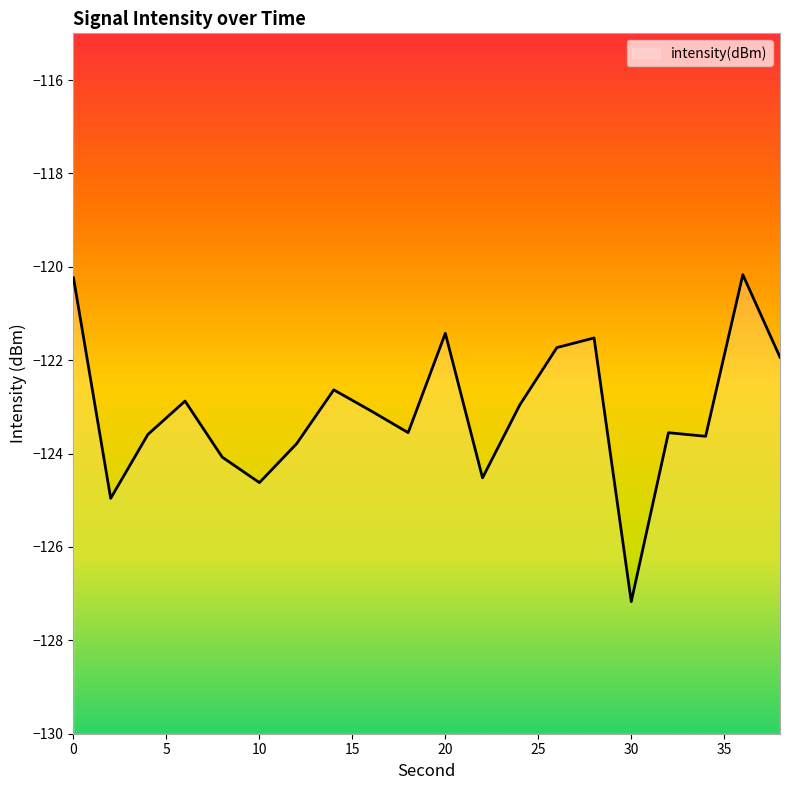

Rank the categories by value from highest to lowest.

36, 0, 20, 28, 26, 38, 14, 6, 24, 16, 18, 32, 4, 34, 12, 8, 22, 10, 2, 30